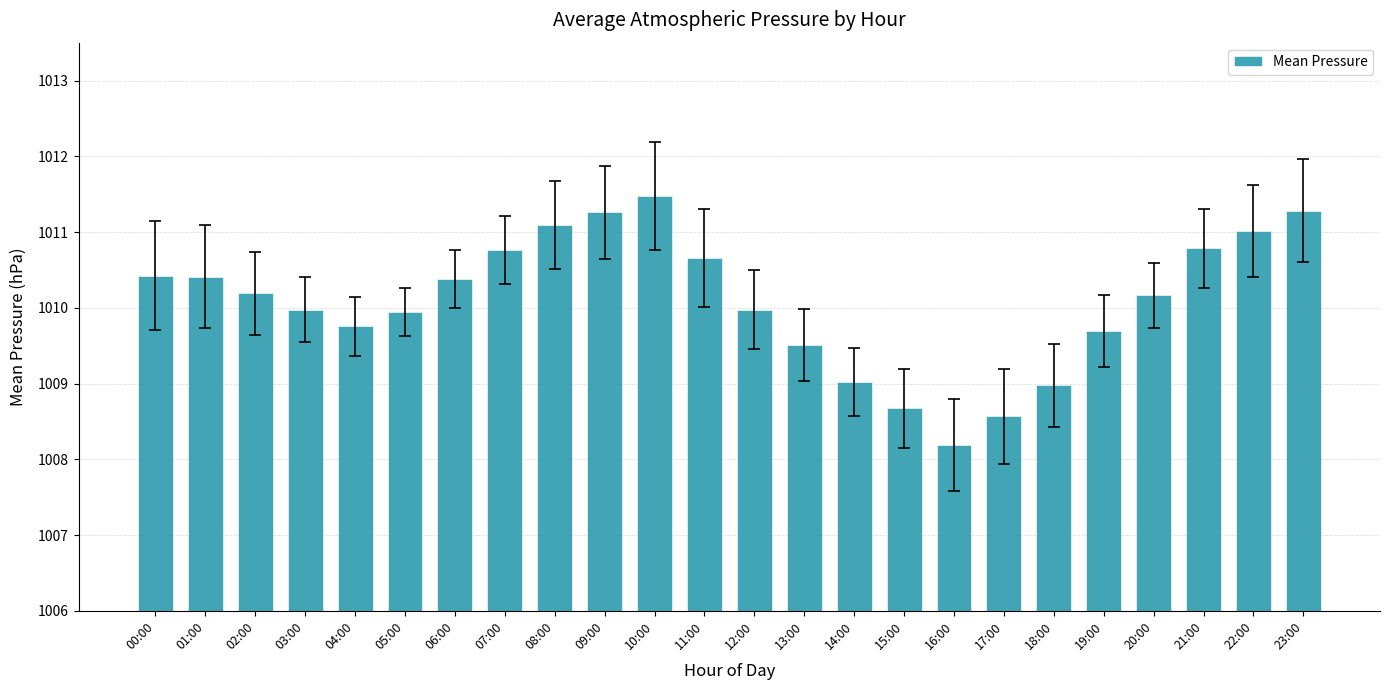

What is the difference between the values at 06:00 and 15:00?

1.7